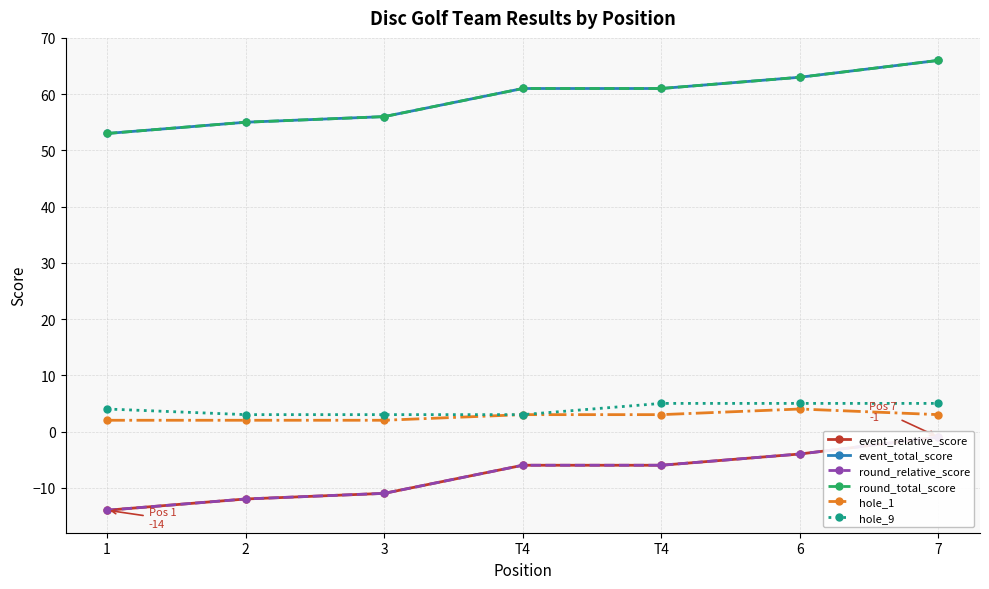

True or false: event_total_score has more than 0 points higher than both neighbors.

False